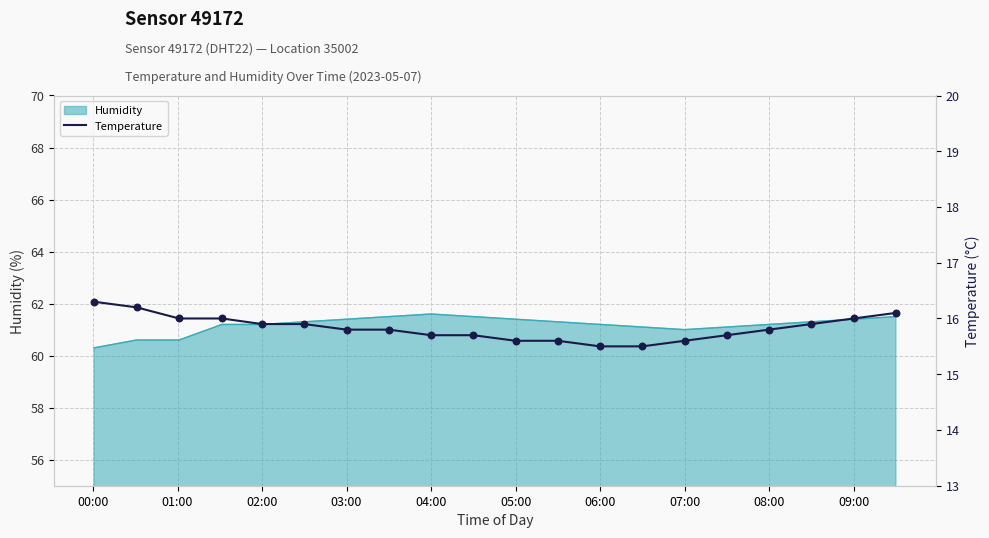

Is it true that Humidity equals 61.4 at 09:00?

True